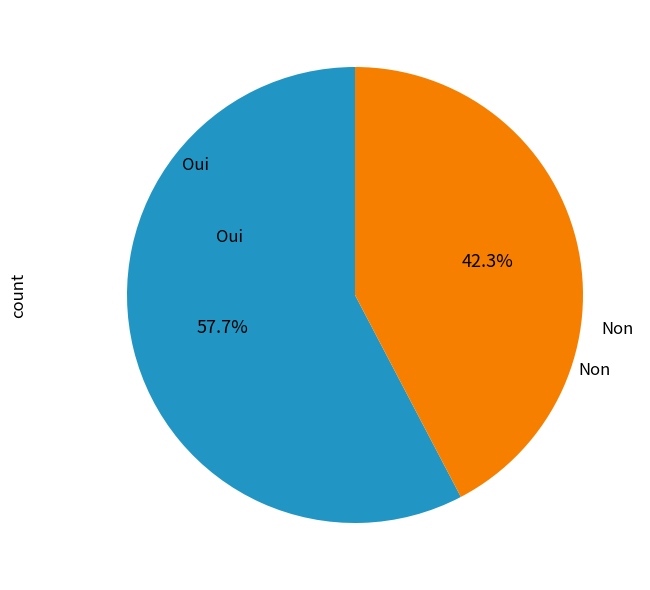

Does any single category account for the majority?

Yes